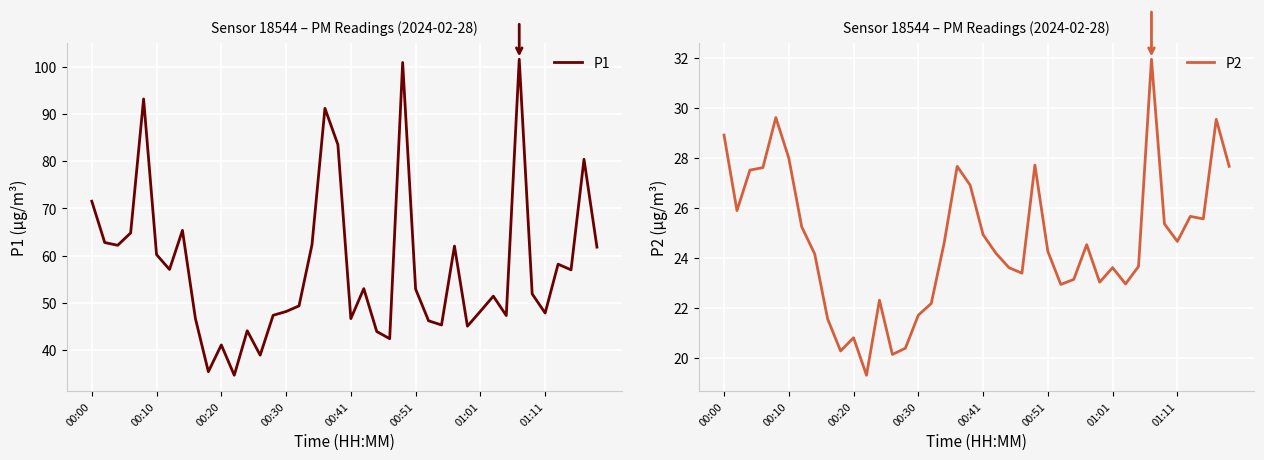

True or false: P1 and P2 cross at least once.

False